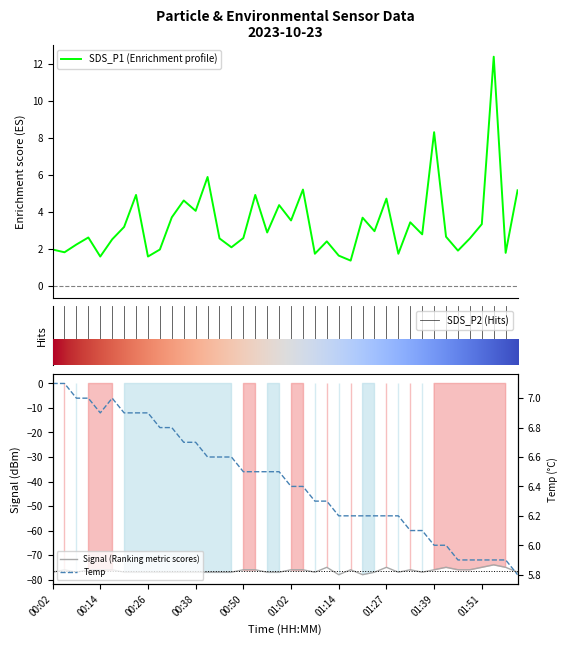

Read the Temp value at 00:29.

6.8